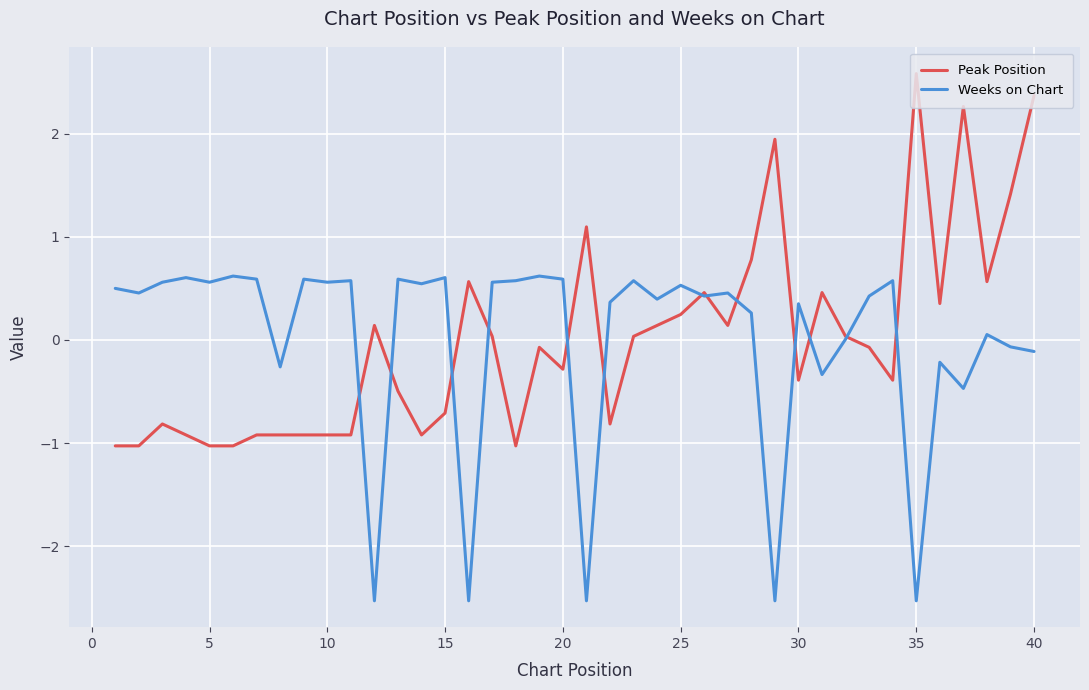

How many lines are shown in the chart?

2